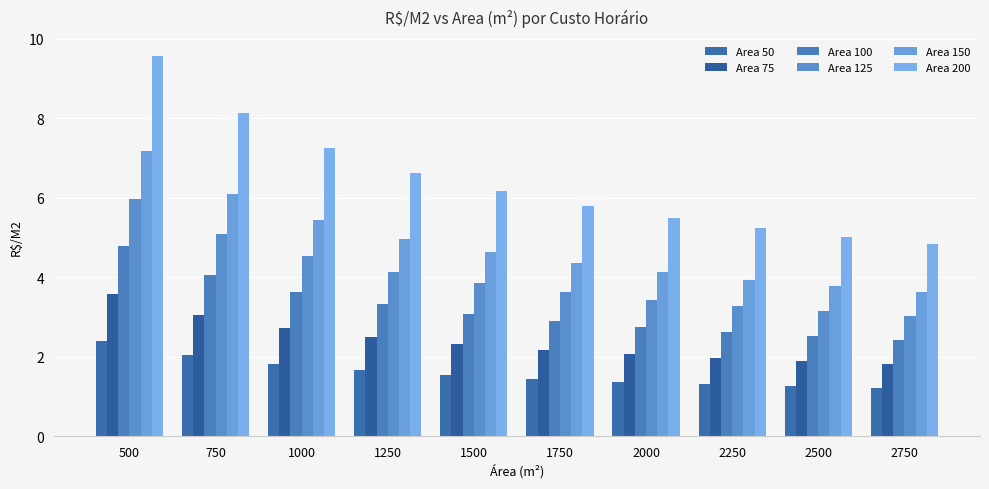

Which category has the lowest value across all series?

2750